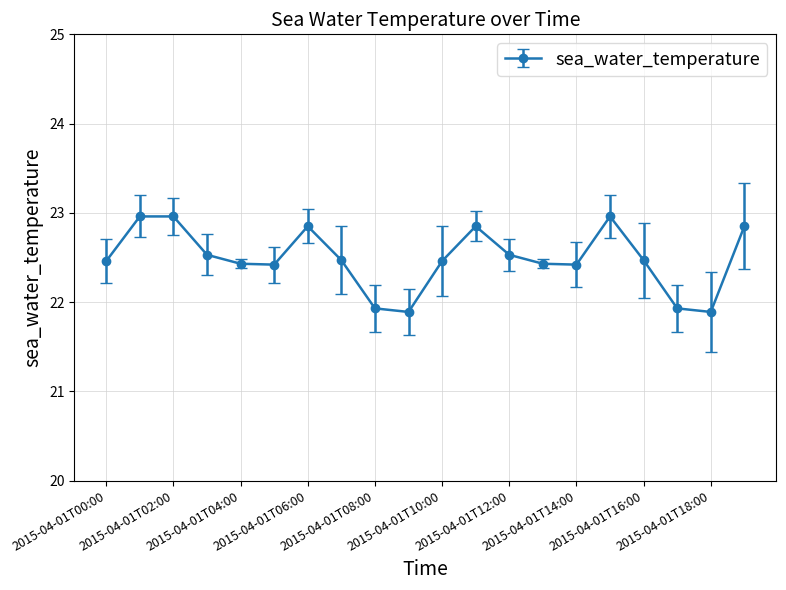

What is the value of the 2nd point from the left?

23.0